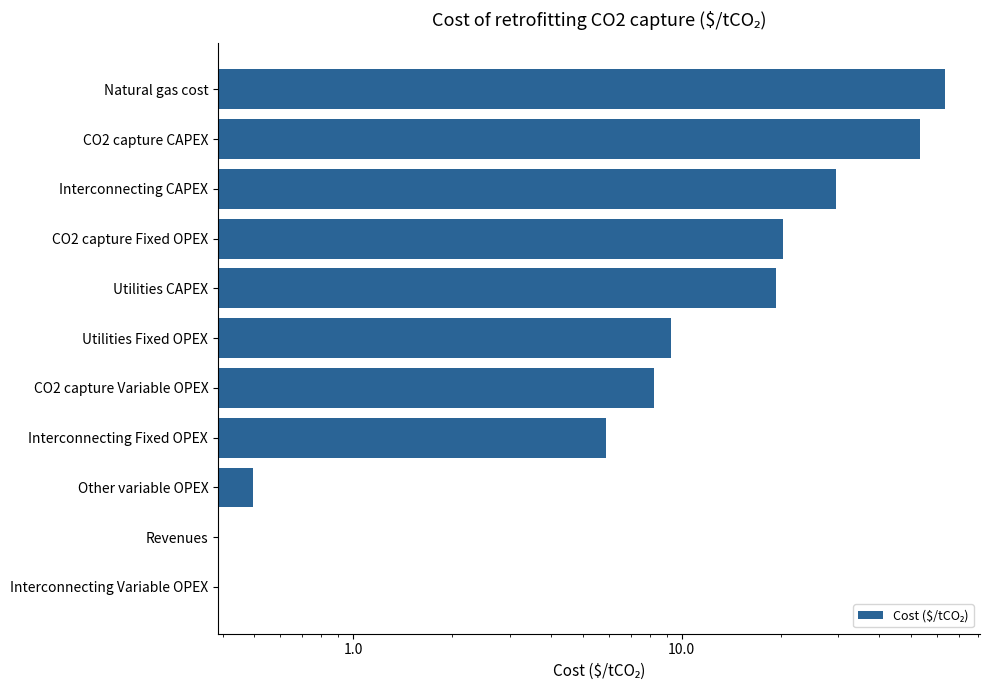

Is it true that the value at Natural gas cost is 104.4?

False